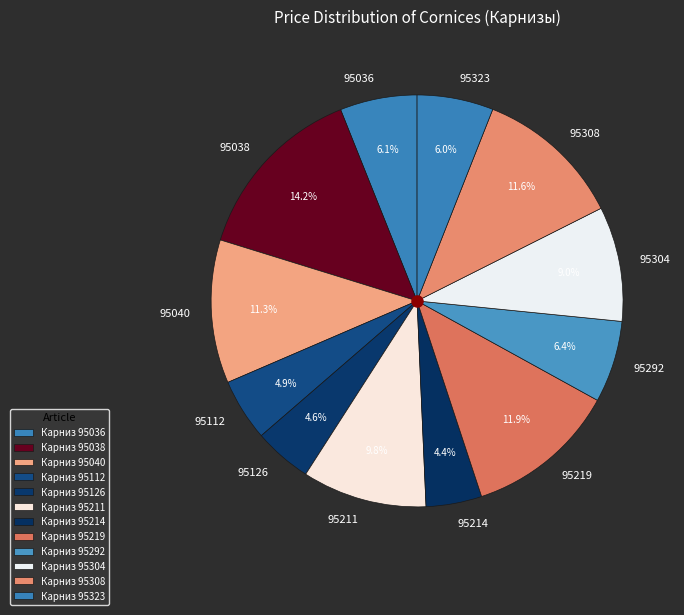

How many segments does this pie chart have?

12